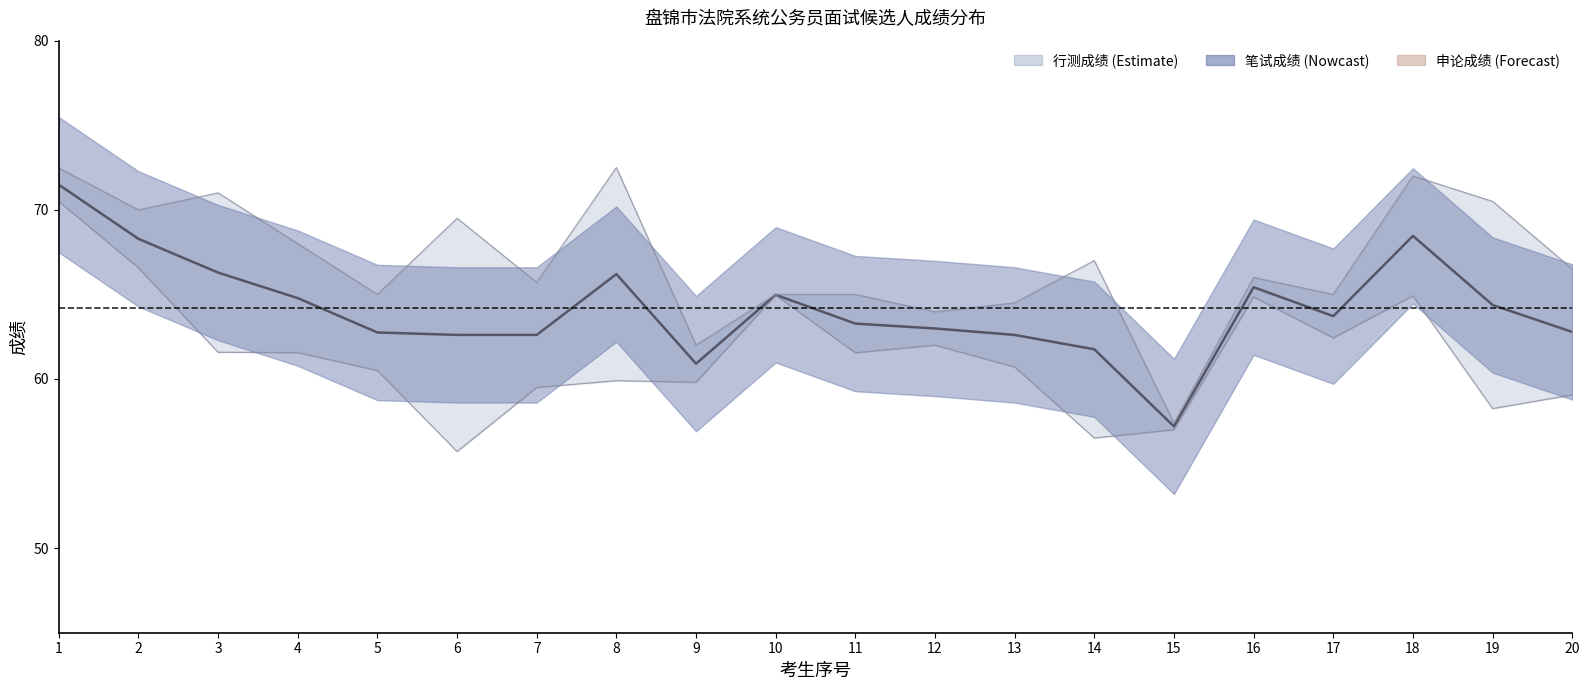

Which category has the highest value across all series?

1